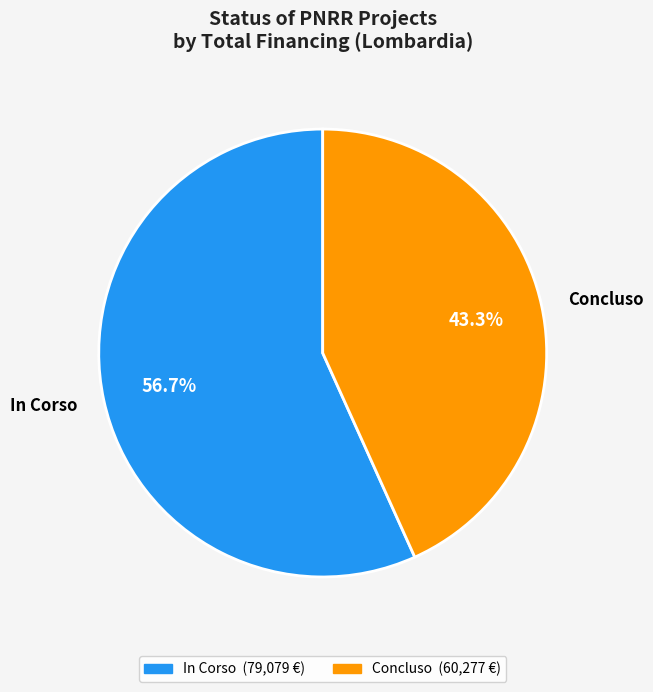

Does Concluso account for over 50% of the chart?

No